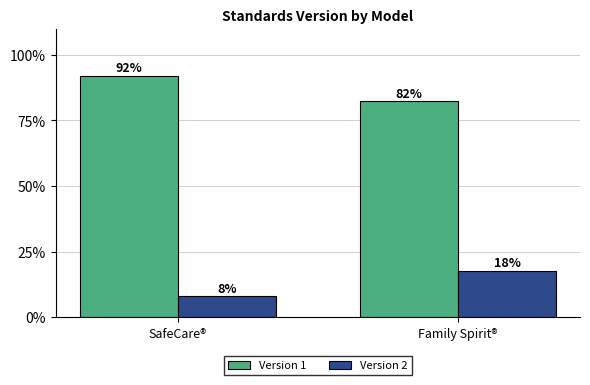

Does the chart contain stacked bars?

No